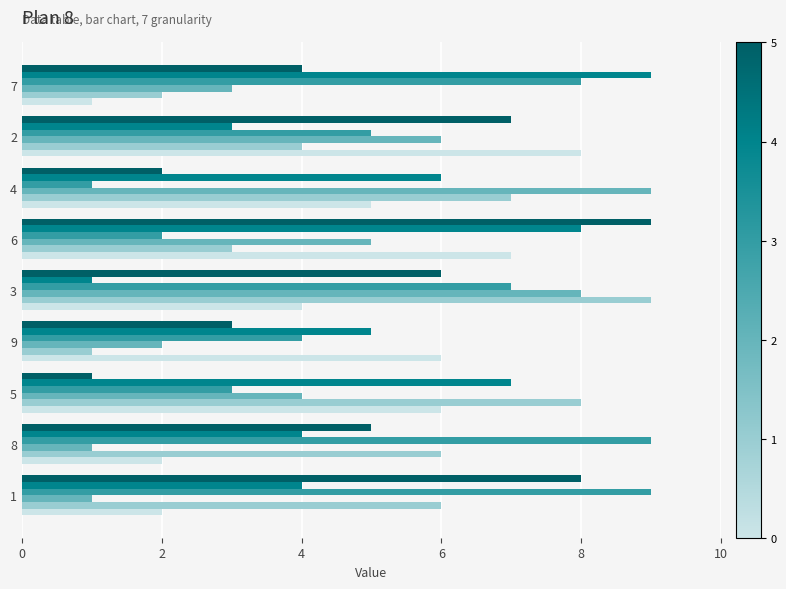

What is the maximum value shown in the chart?

9